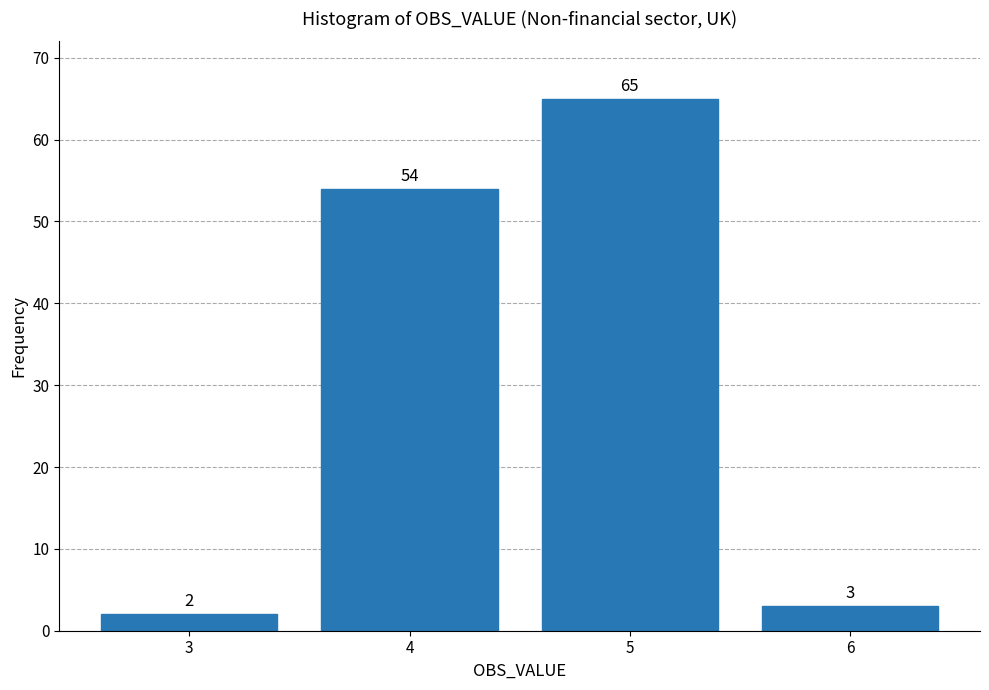

Reading right to left, what are all the values shown in this chart?

6=3	5=65	4=54	3=2